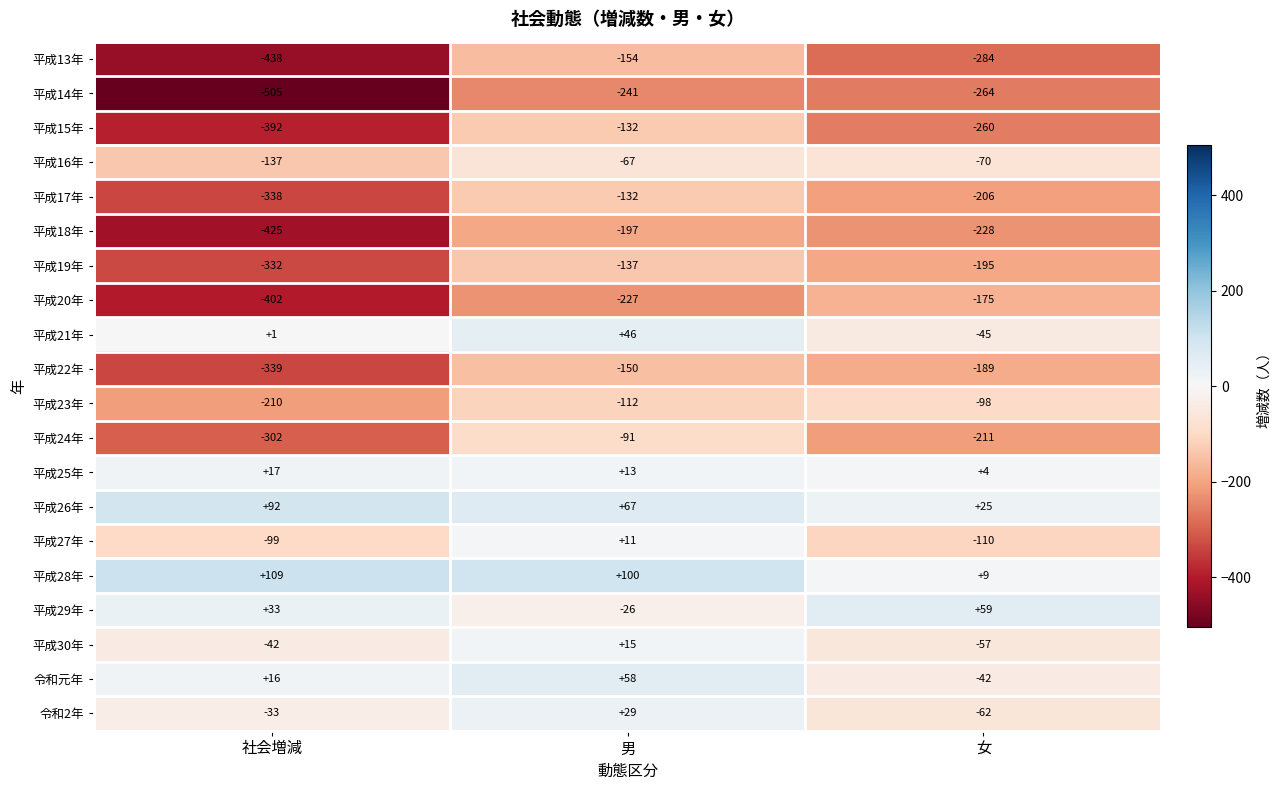

At which category does the chart reach its peak across all series?

社会増減